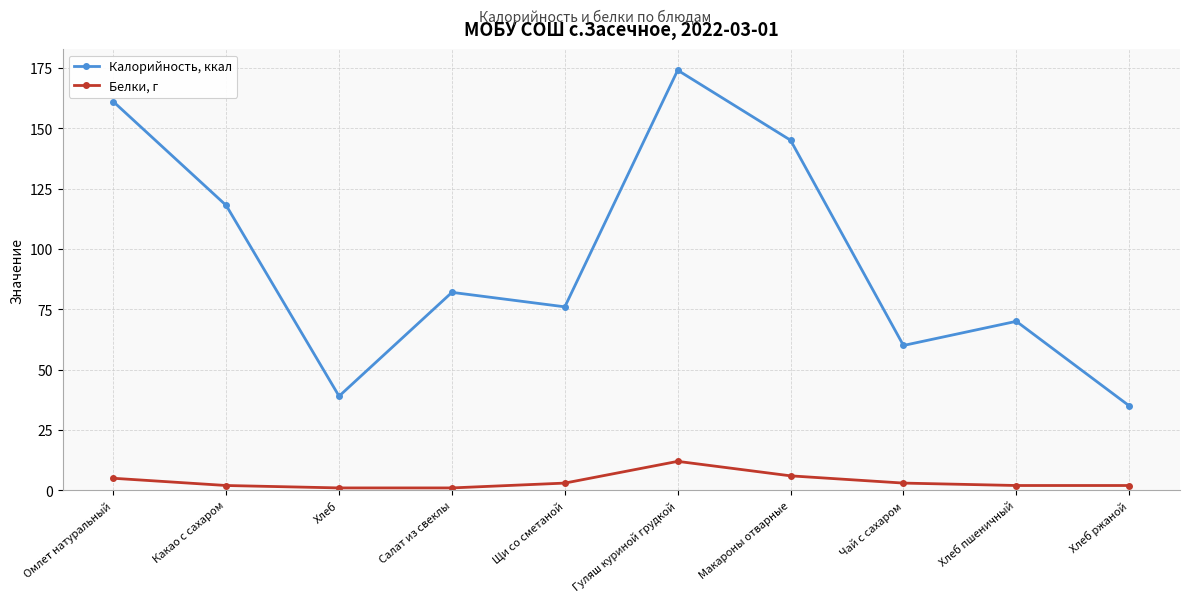

Which series has the largest total across all categories?

Калорийность, ккал